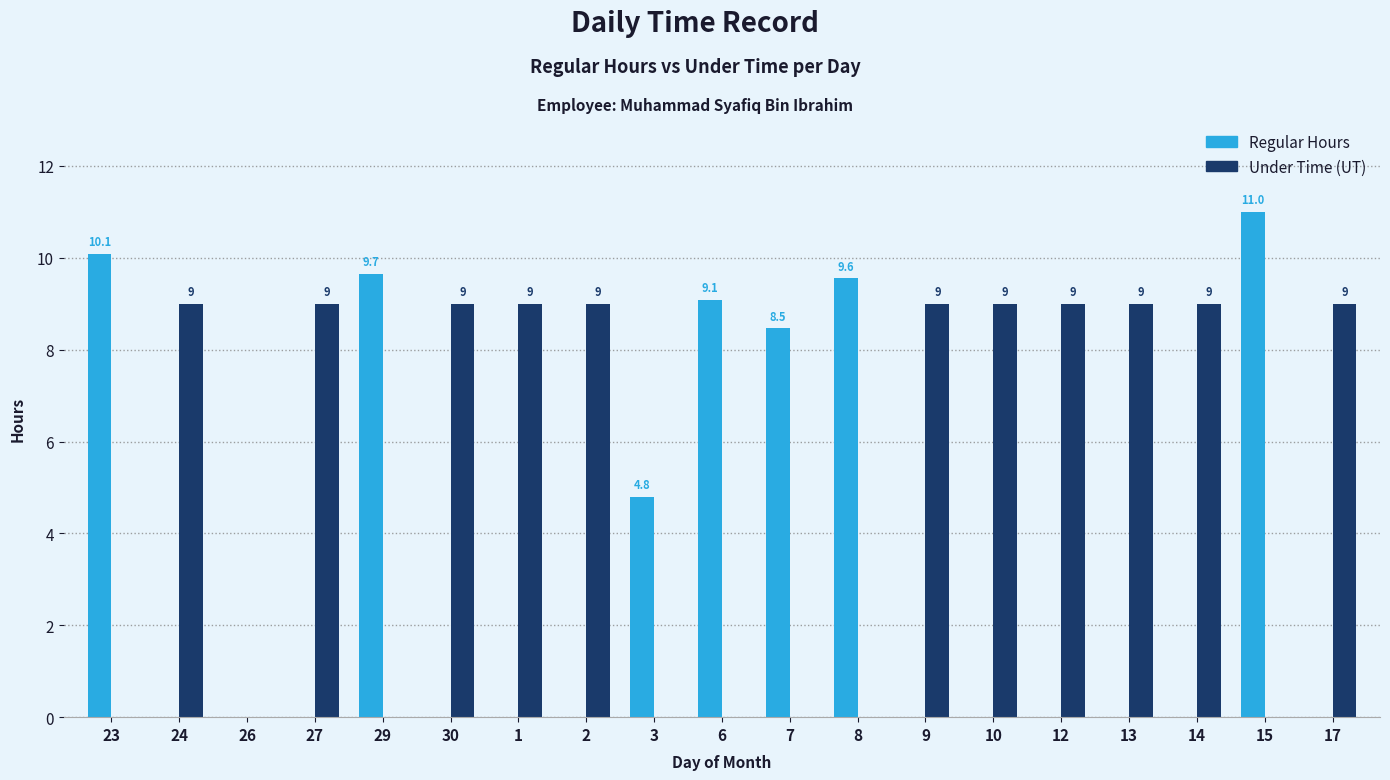

Which label corresponds to the largest value in the chart?

15